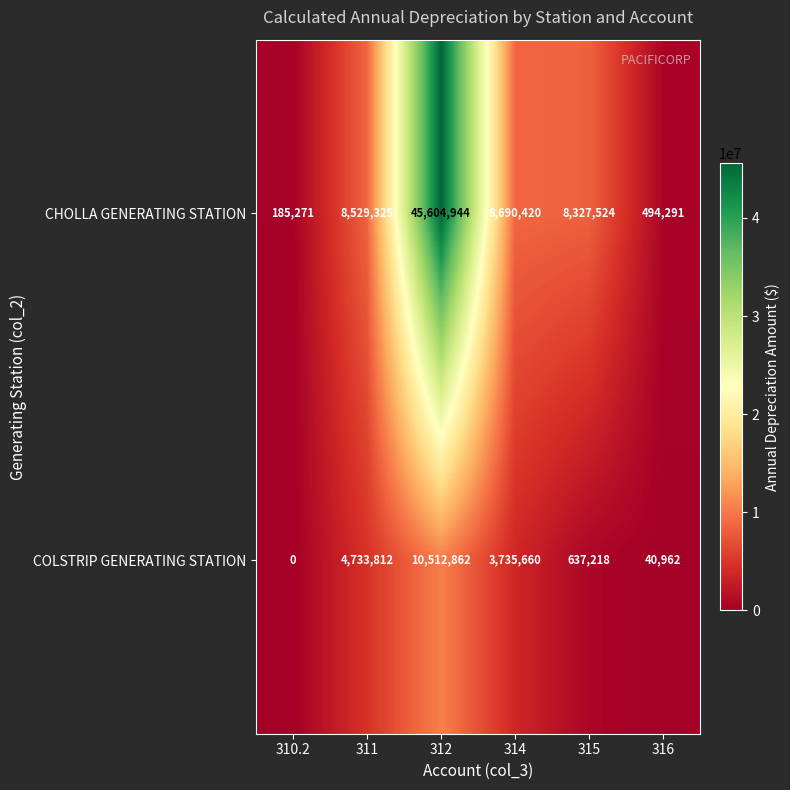

What is the average value of the COLSTRIP GENERATING STATION series?

3276752